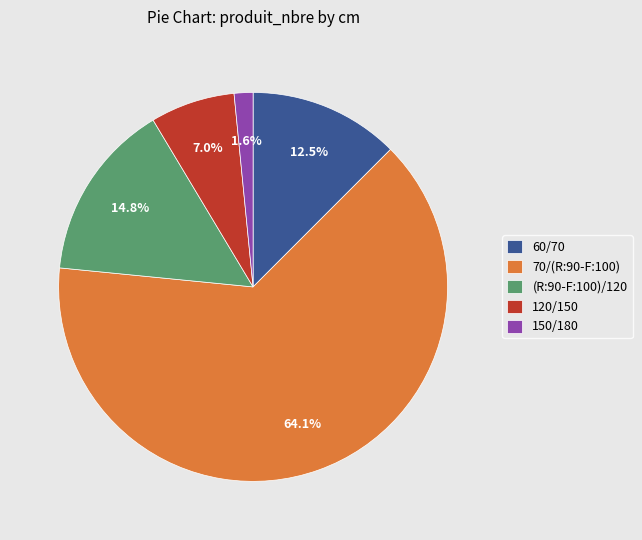

Rank the categories by value from lowest to highest.

150/180, 120/150, 60/70, (R:90-F:100)/120, 70/(R:90-F:100)